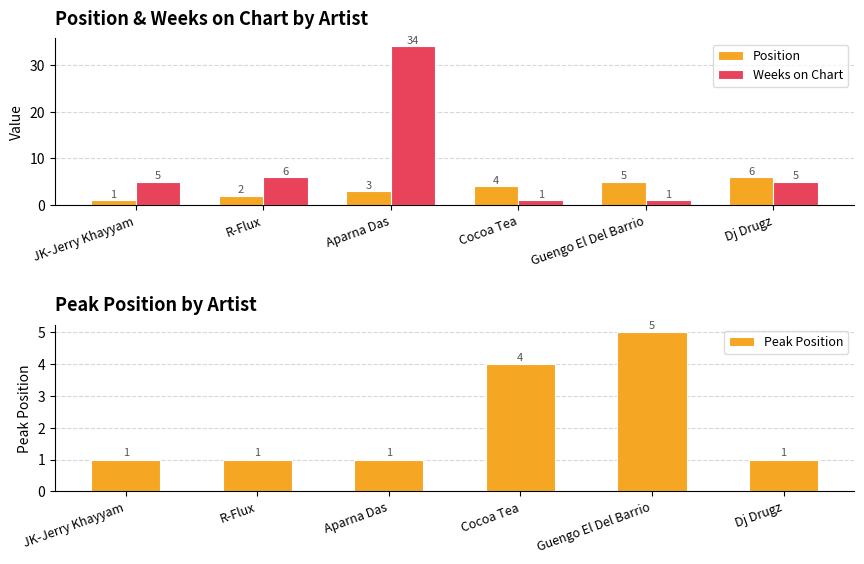

At which label does Peak Position reach its minimum?

JK-Jerry Khayyam